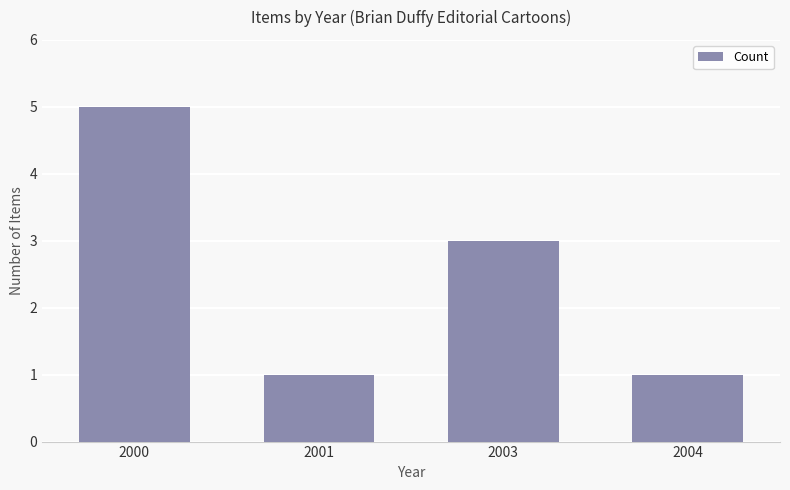

Approximately how many times larger is the value at 2000 compared to 2001?

5.0